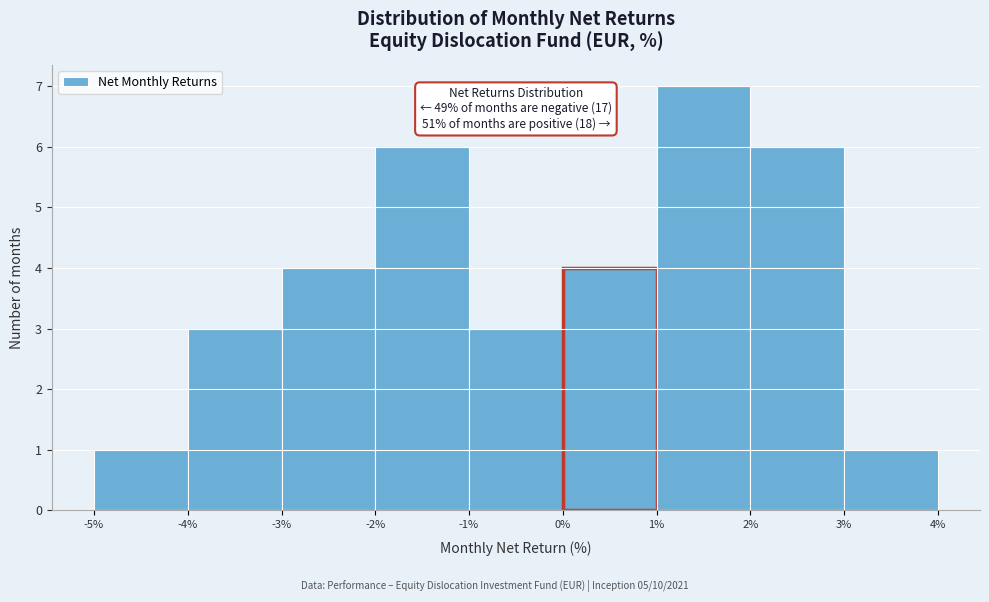

Over which range of the x-axis is the bar tallest?

1% to 2%